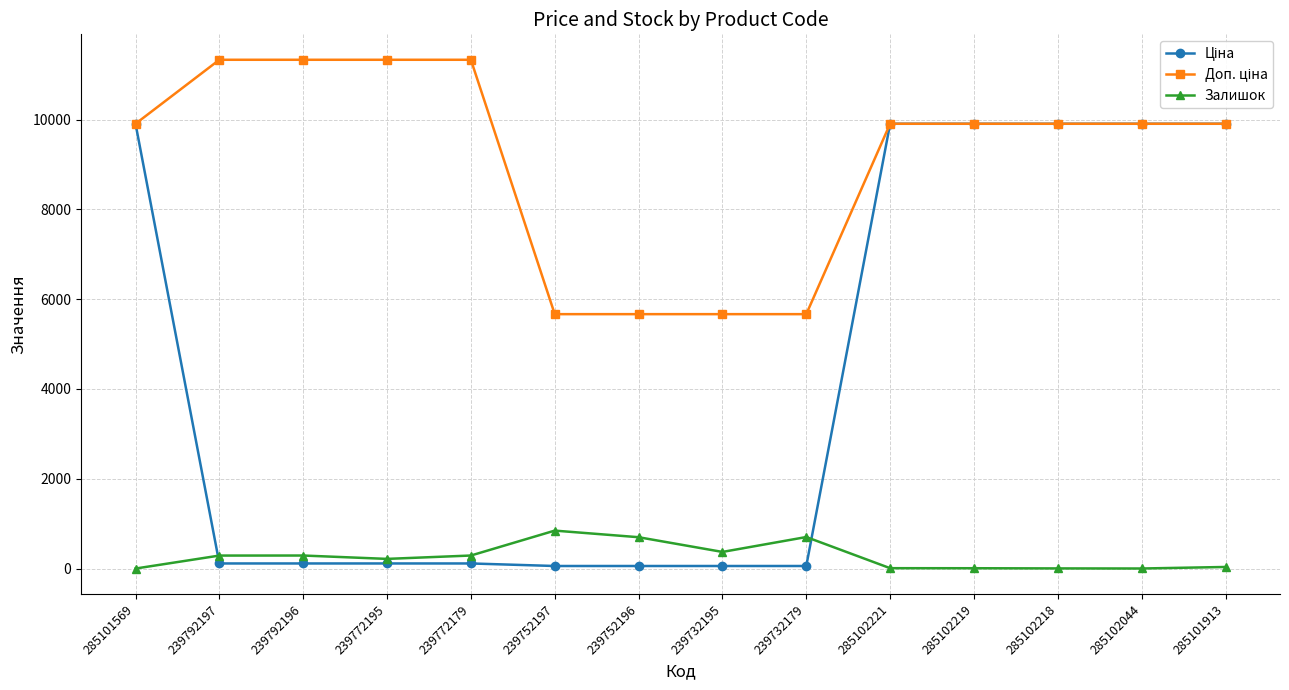

How many lines are shown in the chart?

3